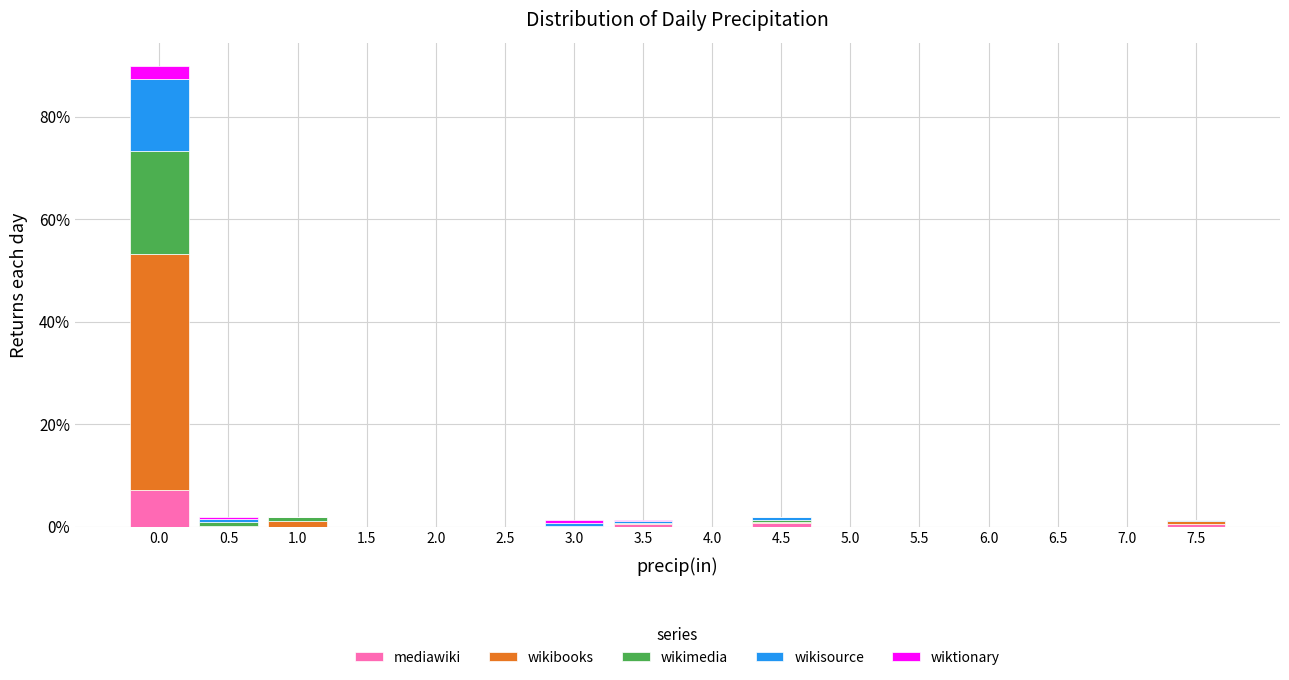

Are the bars grouped side by side (vs. stacked)?

No